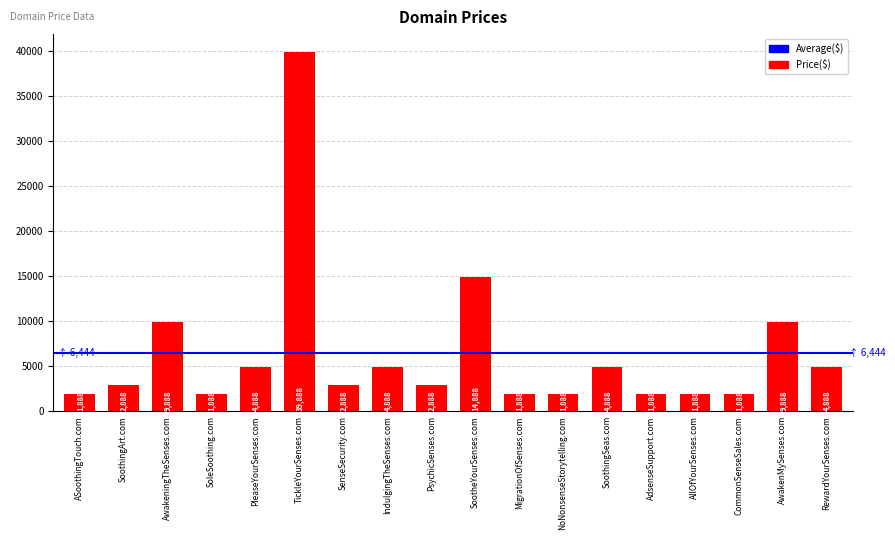

What is the value of the 6th bar from the left?

39888